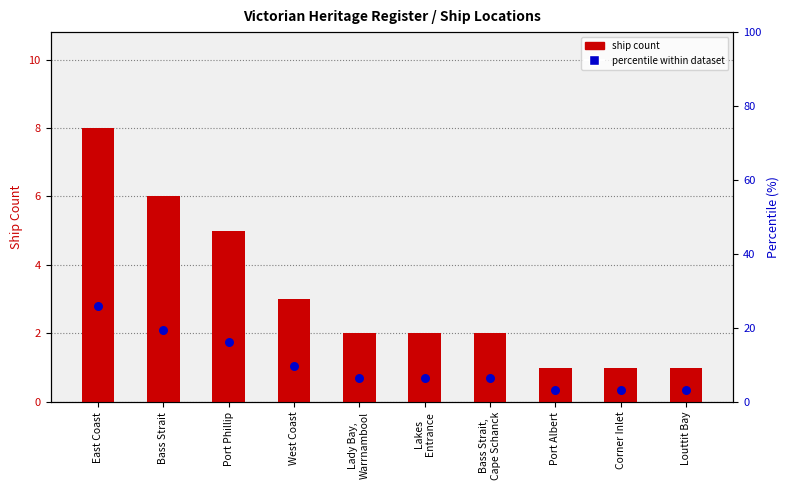

At how many categories does at least one series exceed 9?

4